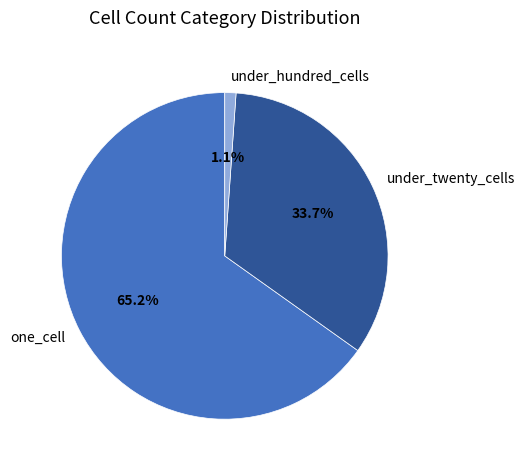

Rank the categories by value from lowest to highest.

under_hundred_cells, under_twenty_cells, one_cell